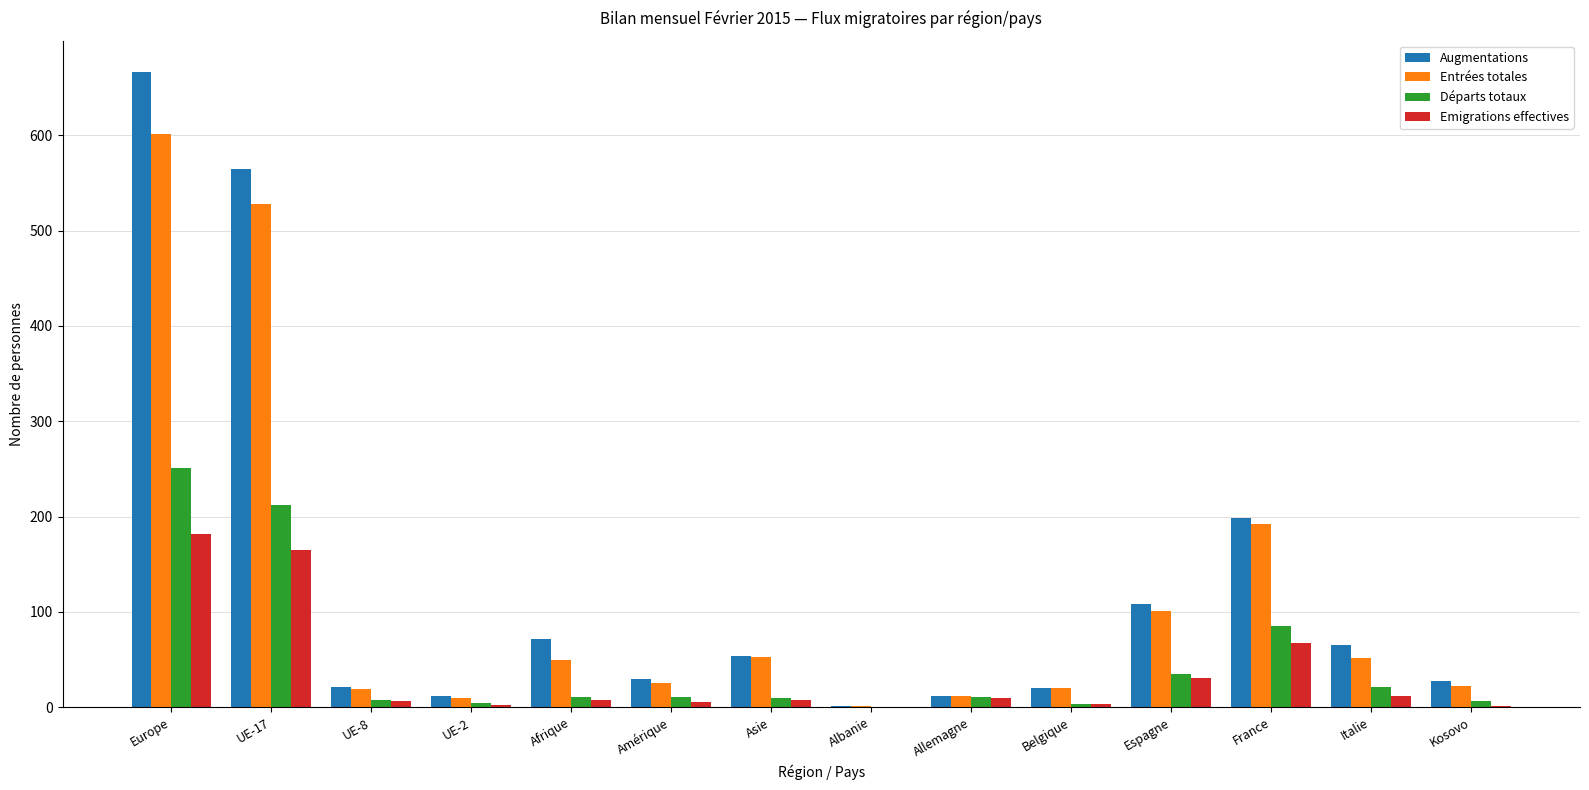

Is the value of Emigrations effectives at Espagne greater than the value of Augmentations at Europe?

No